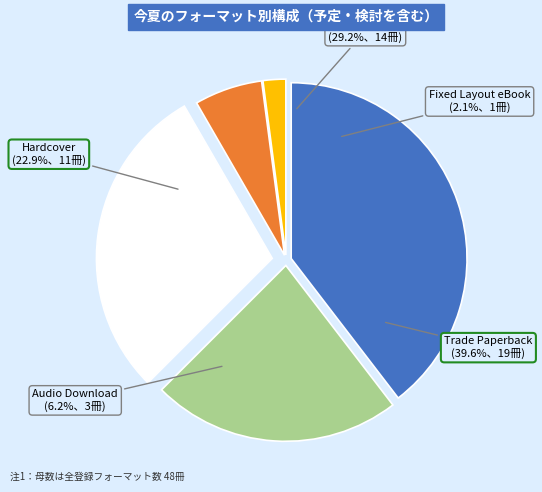

How many slices are in this pie chart?

5